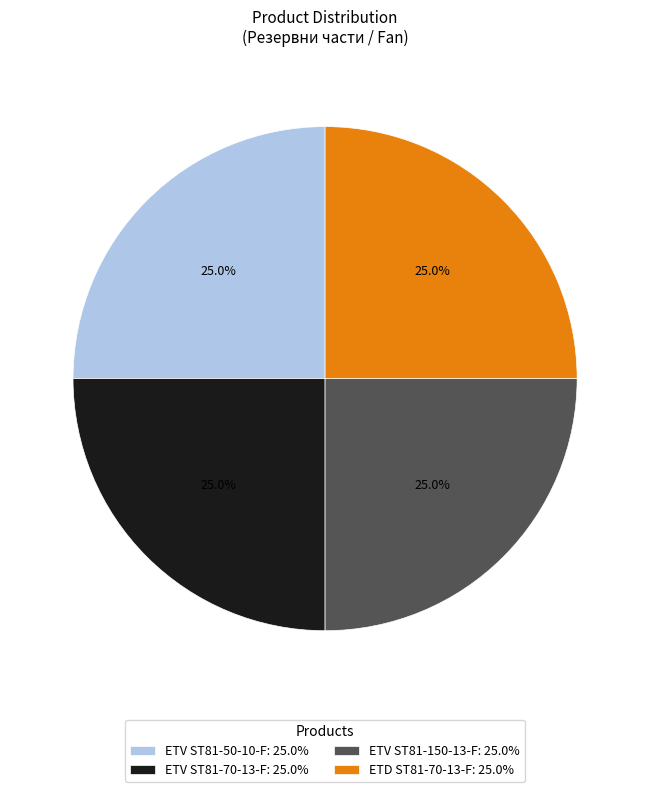

Approximately how many times larger is the value at ETV ST81-150-13-F: 25.0% compared to ETV ST81-70-13-F: 25.0%?

1.0